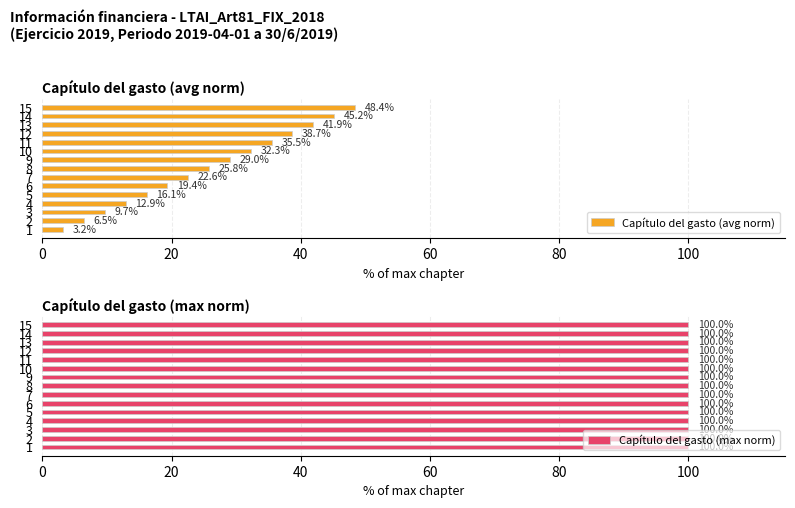

Which series has the largest total across all categories?

Capítulo del gasto (avg norm)